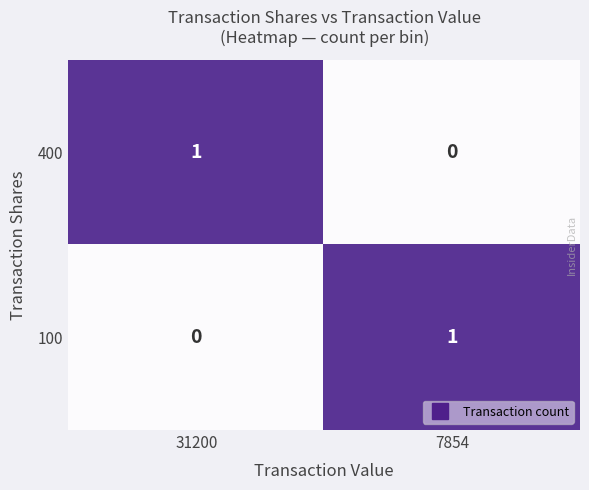

Is it true that 400 equals 0 at 7854?

True